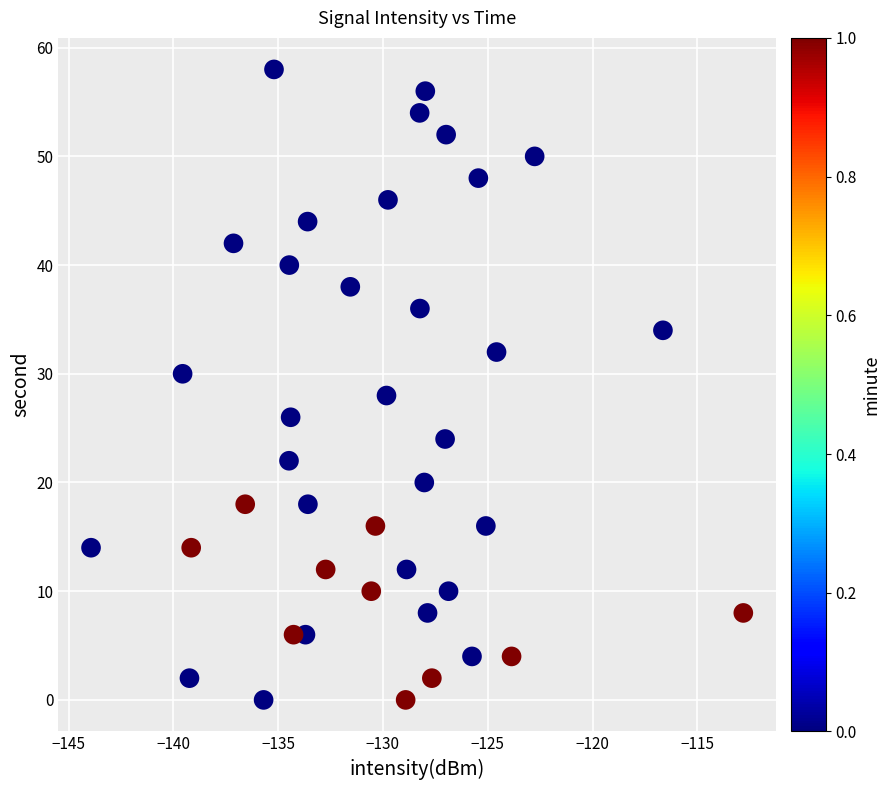

What is the range of Y values (max minus min)?

58